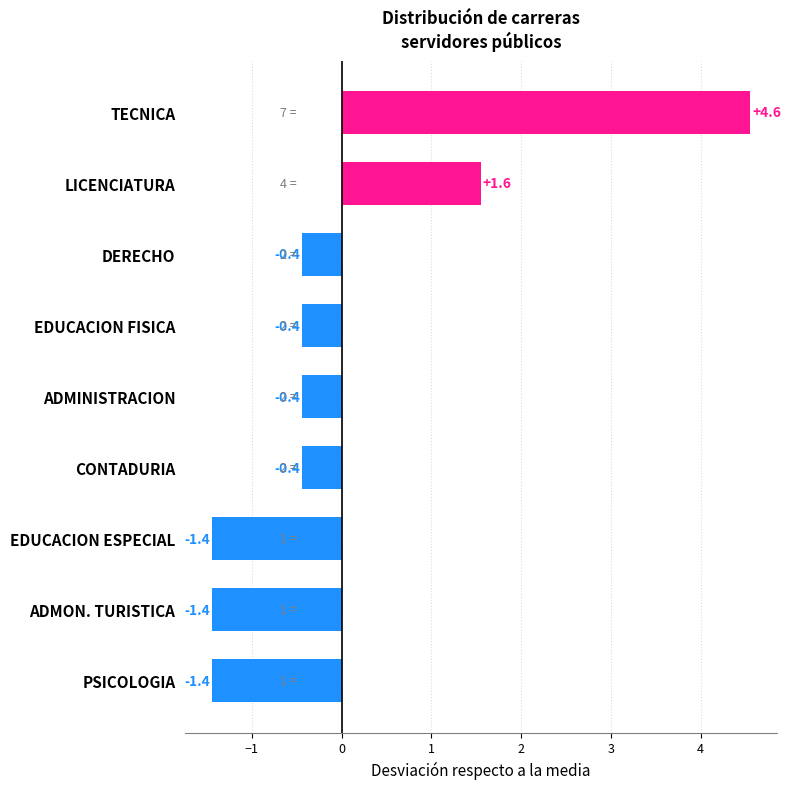

Count the number of values greater than 0.

2